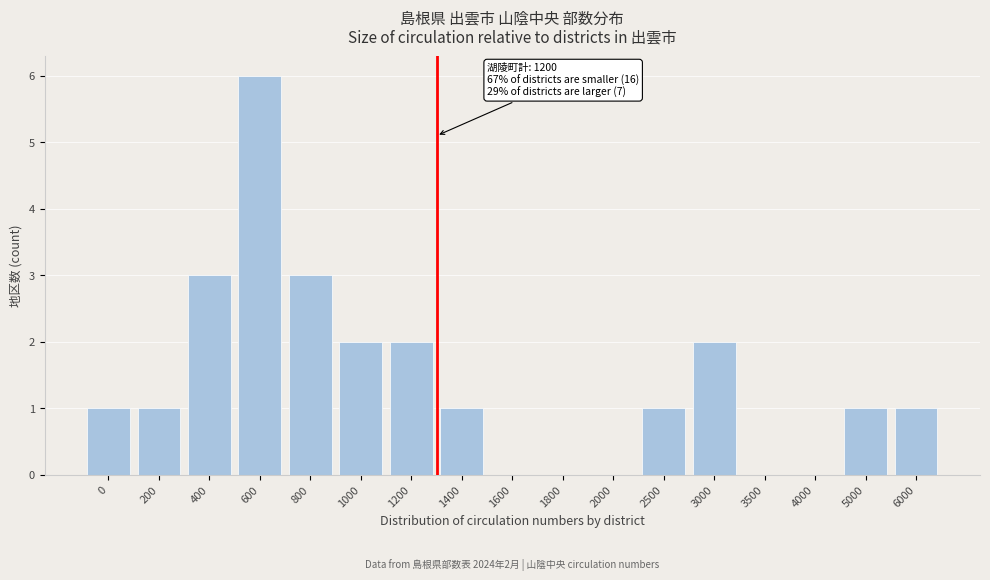

Reading left to right, extract all data points from this chart.

0=1	200=1	400=3	600=6	800=3	1000=2	1200=2	1400=1	1600=0	1800=0	2000=0	2500=1	3000=2	3500=0	4000=0	5000=1	6000=1